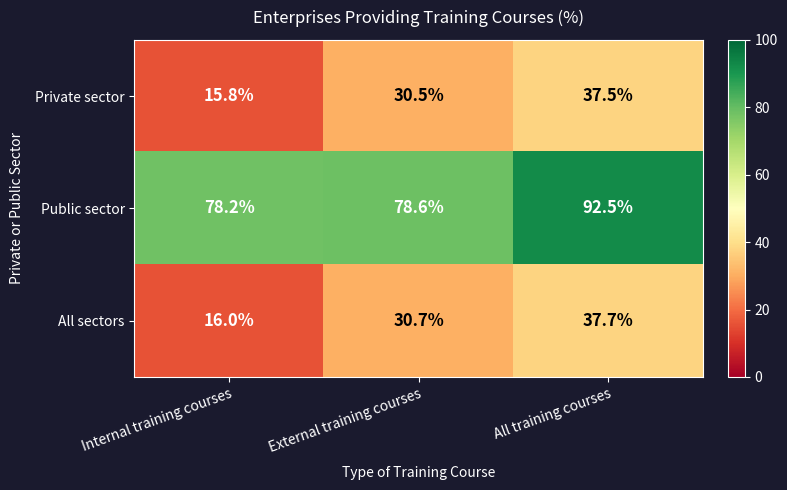

Which category has the lowest value in the Public sector series?

Internal training courses